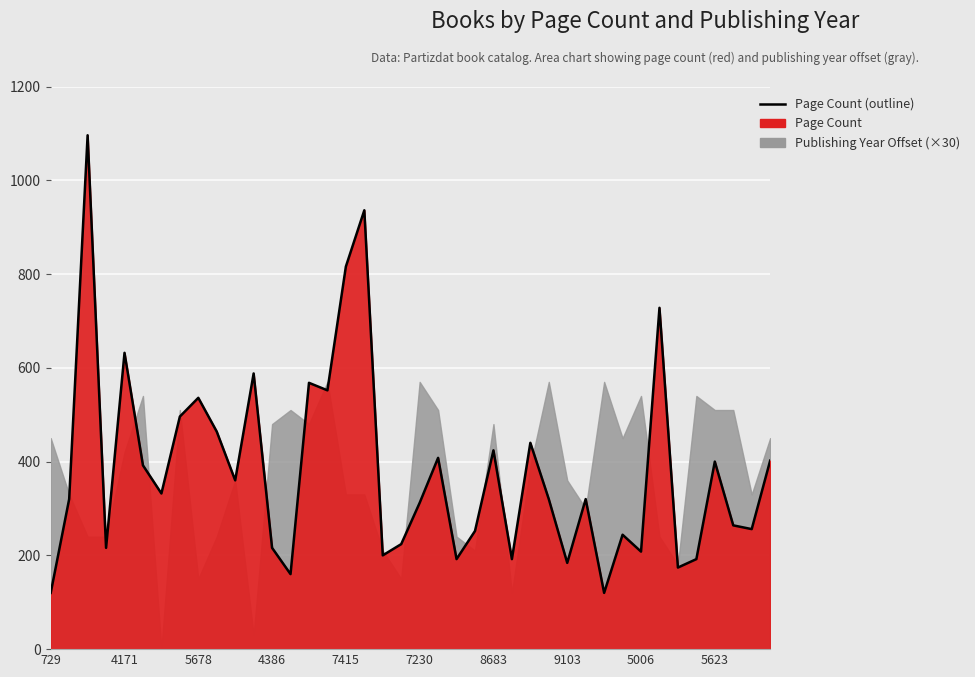

How many interior local peaks (higher than both neighbors) does the data have?

13